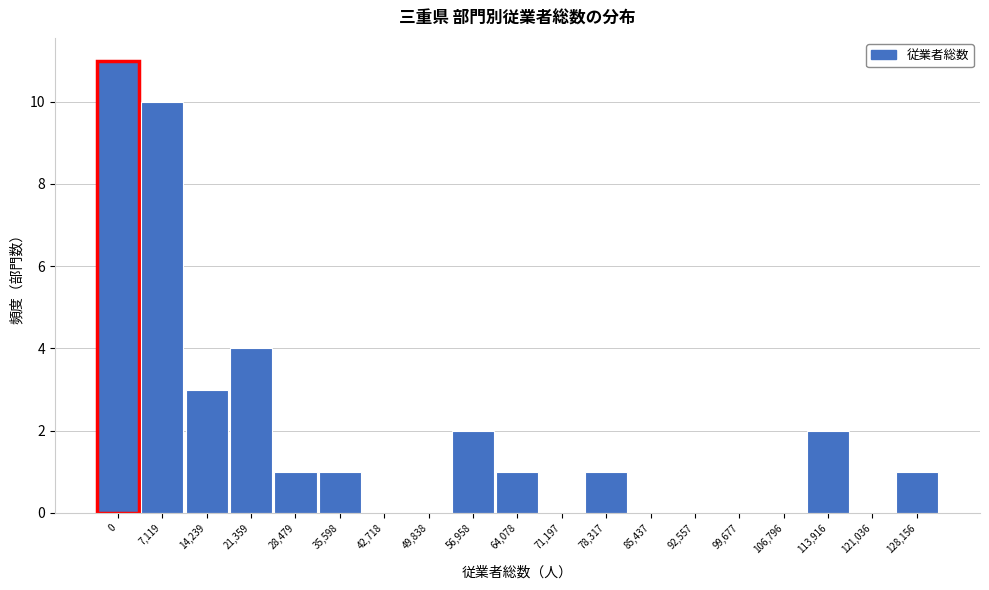

Reading right to left, what are all the values shown in this chart?

128,156=1	121,036=0	113,916=2	106,796=0	99,677=0	92,557=0	85,437=0	78,317=1	71,197=0	64,078=1	56,958=2	49,838=0	42,718=0	35,598=1	28,479=1	21,359=4	14,239=3	7,119=10	0=11